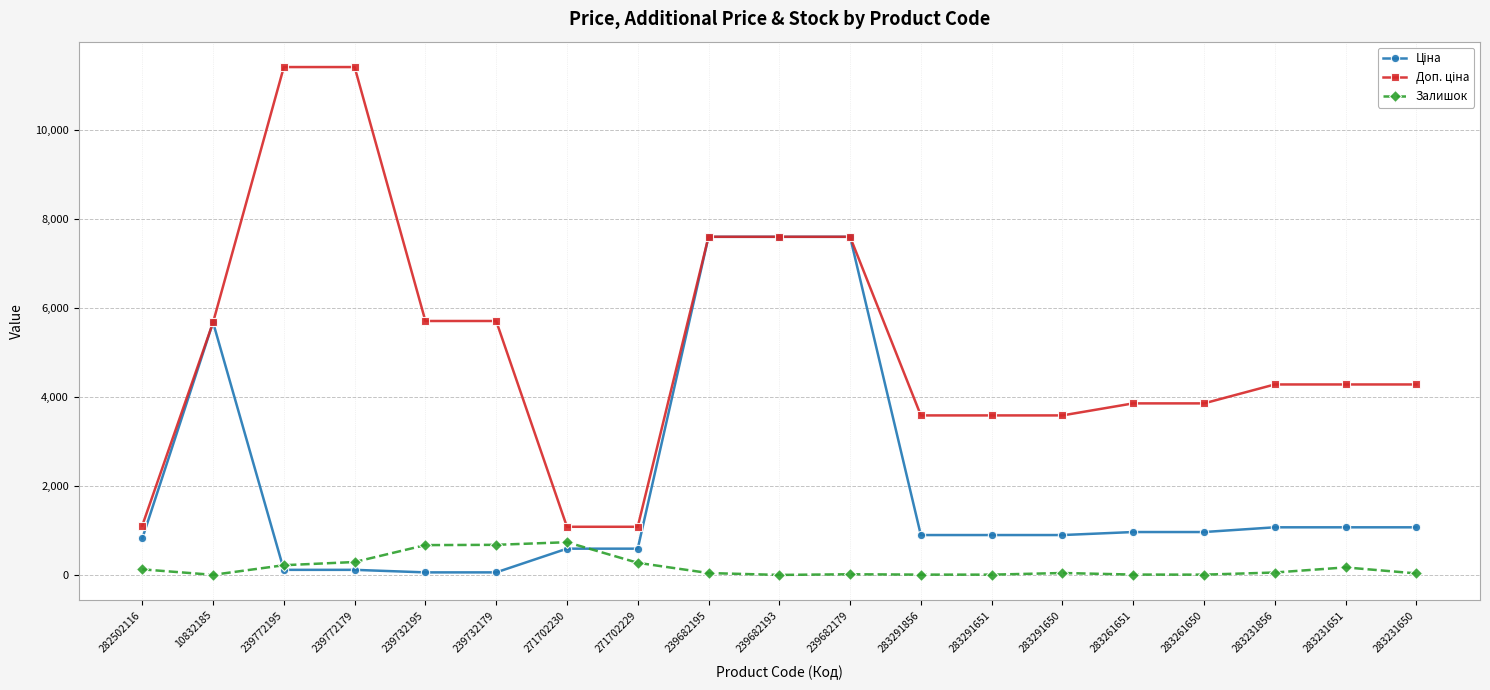

True or false: Залишок has more than 1 interior local peaks.

True